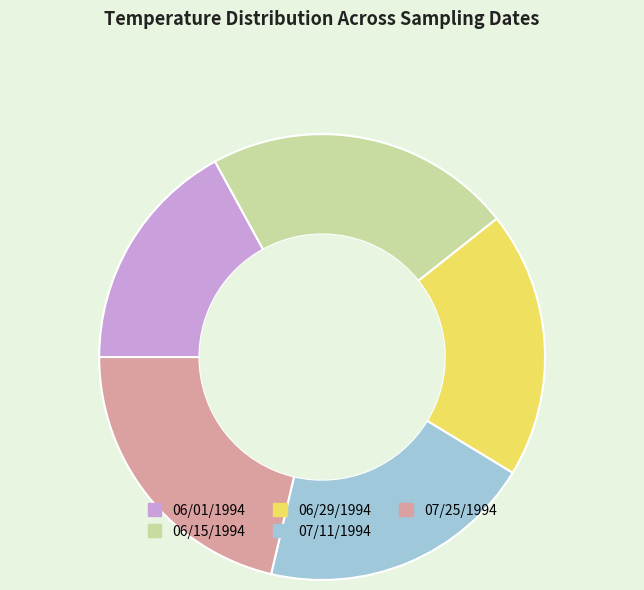

Approximately how many times larger is the value at 06/15/1994 compared to 07/11/1994?

1.1